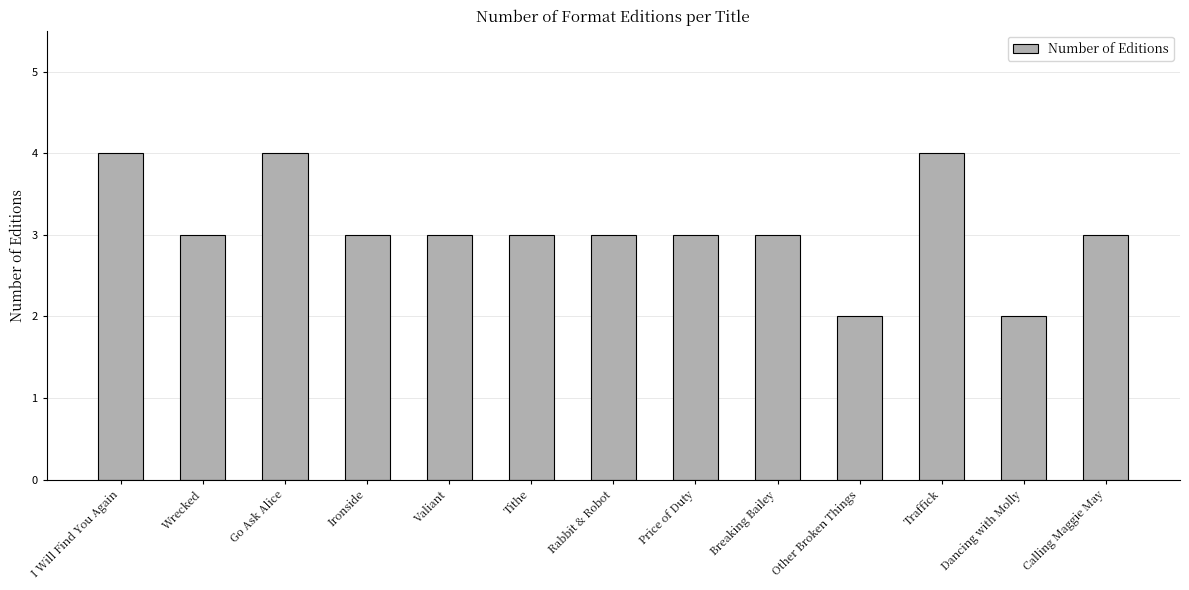

What position from the left is Tithe?

6